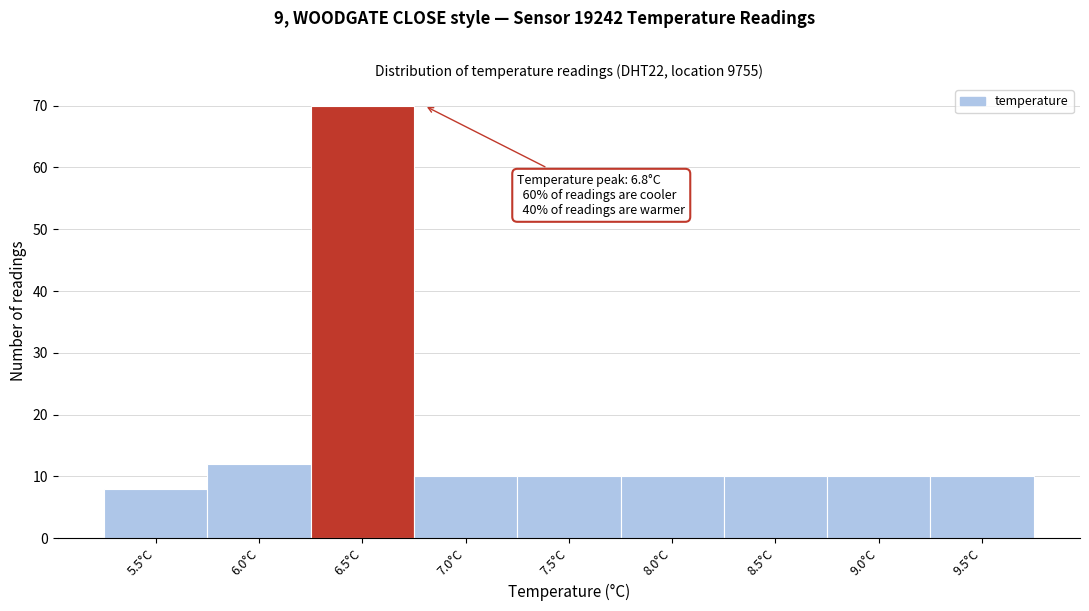

Reading left to right, extract all data points from this chart.

5.5°C=8	6.0°C=12	6.5°C=70	7.0°C=10	7.5°C=10	8.0°C=10	8.5°C=10	9.0°C=10	9.5°C=10